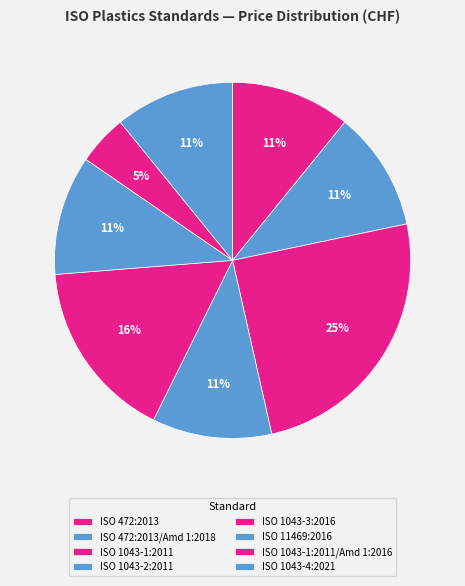

Count the number of slices in the pie.

8